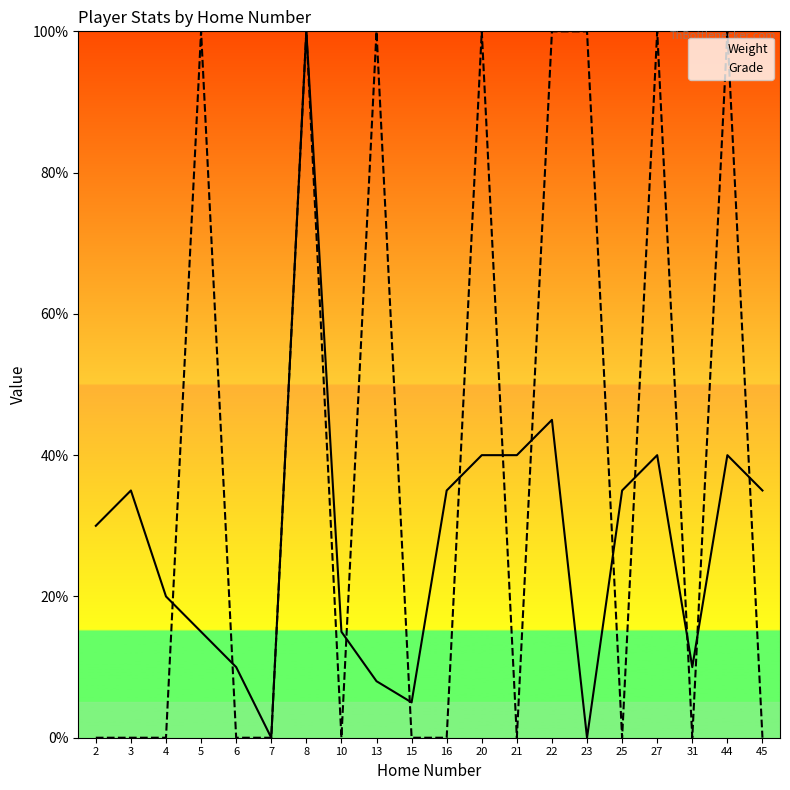

What is the approximate value of Weight at 3, to the nearest 10?

40